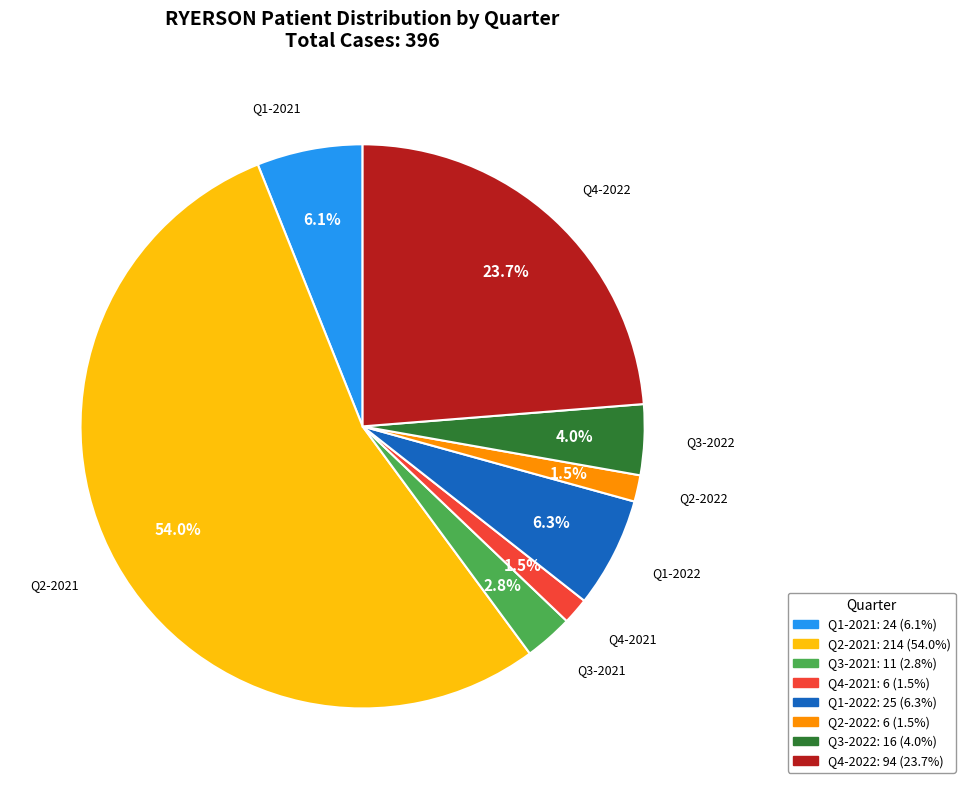

Do Q1-2022 and Q2-2021 together represent more than half of the pie?

Yes